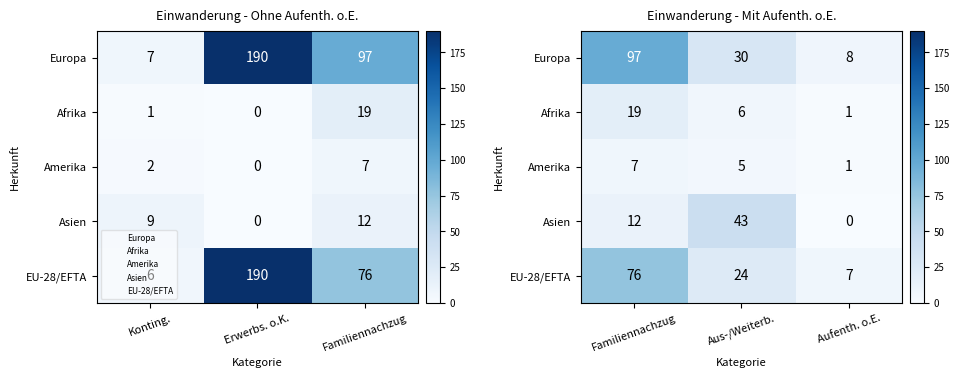

What is the average value of the EU-28/EFTA series?

36